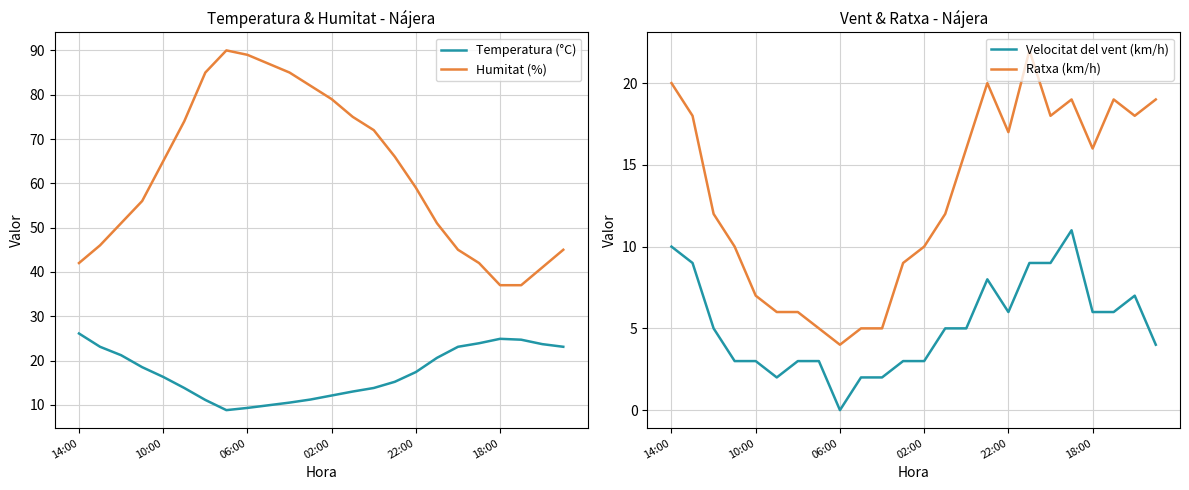

What is the maximum value for Ratxa (km/h)?

22